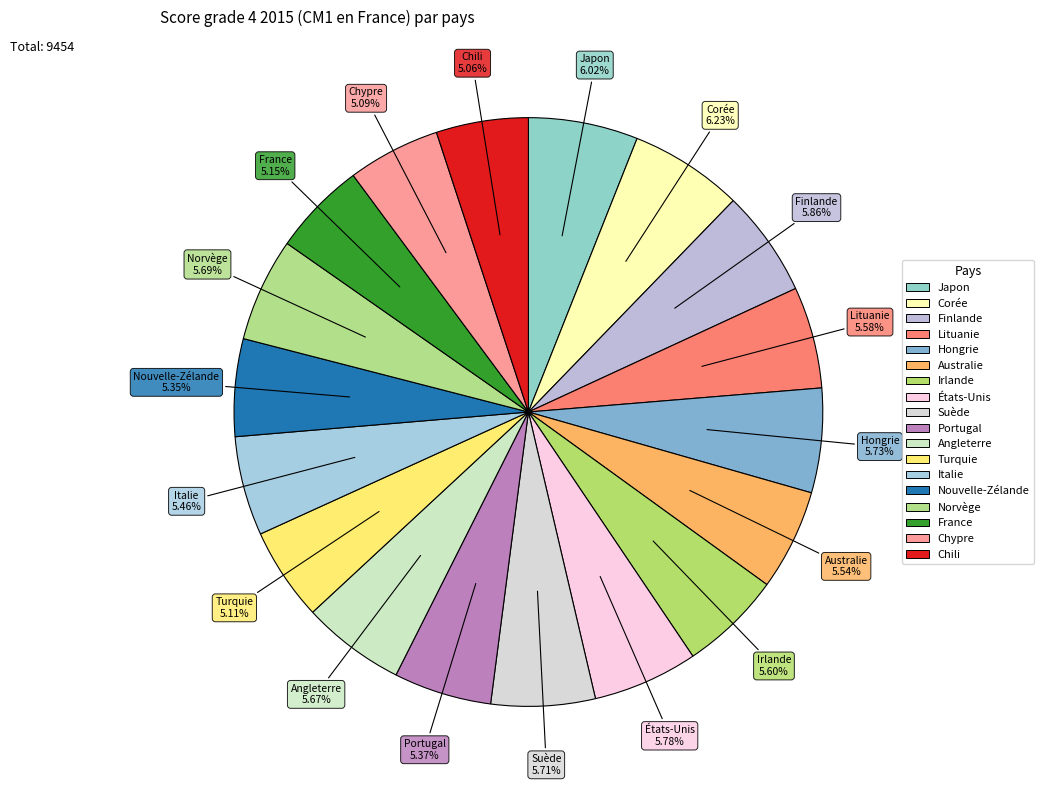

To the nearest percent, what is the difference between the largest and smallest slice percentages?

1%